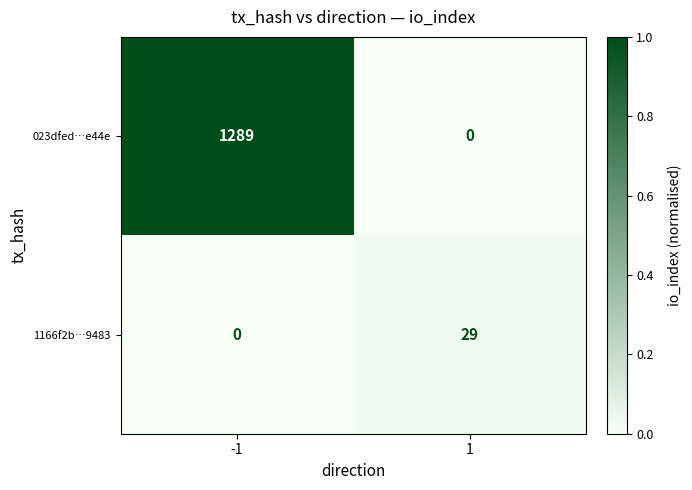

At -1, list the series in order from largest to smallest.

023dfed…e44e, 1166f2b…9483